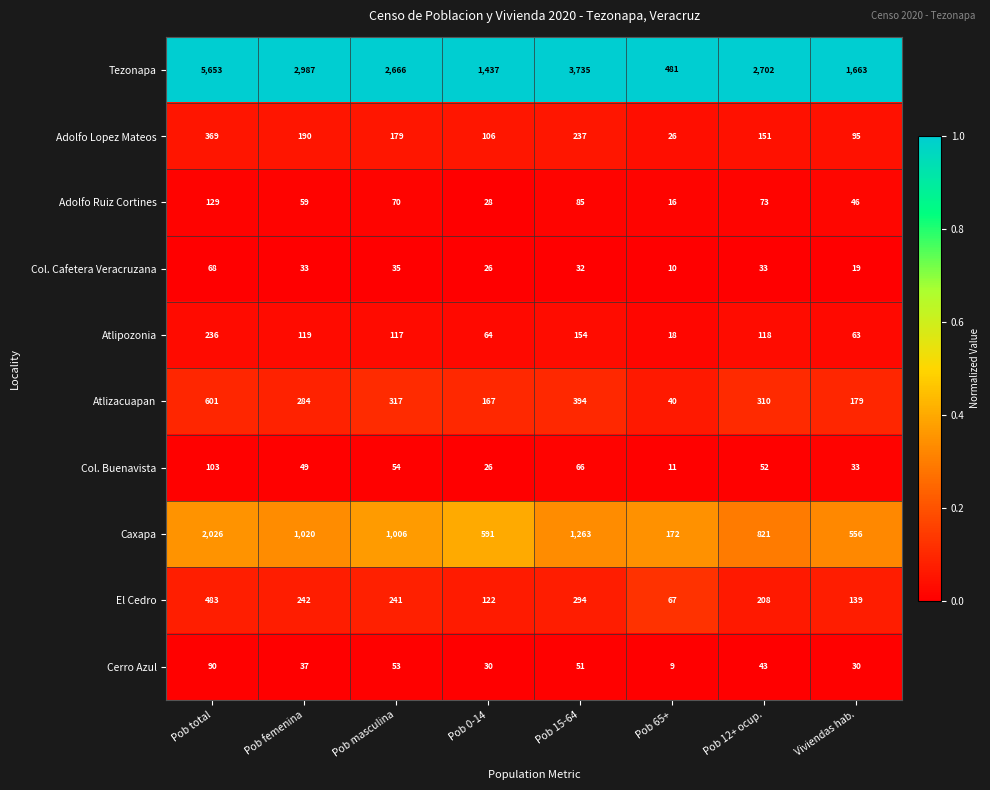

Is the value of Col. Buenavista at Pob femenina greater than the value of Cerro Azul at Pob 12+ ocup.?

Yes